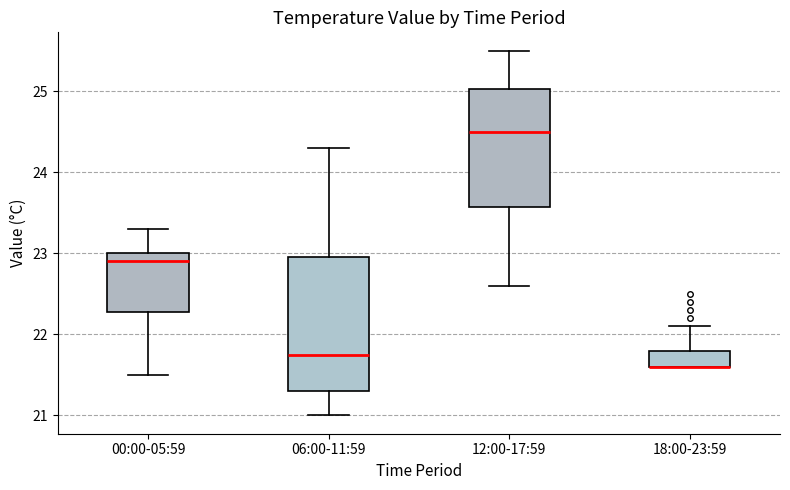

Reading left to right, read every box against the y-axis: the position of its median line, the range the box covers, and the ends of its whiskers. The values are not printed on the chart, so give them approximately, as read against the axis.

00:00-05:59: median 22.9, box 22.3 to 23.0, whiskers 21.5 to 23.3
06:00-11:59: median 21.8, box 21.3 to 23.0, whiskers 21.0 to 24.3
12:00-17:59: median 24.5, box 23.6 to 25.0, whiskers 22.6 to 25.5
18:00-23:59: median 21.6 (drawn on the box's lower edge), box 21.6 to 21.8, whiskers 21.6 to 22.1